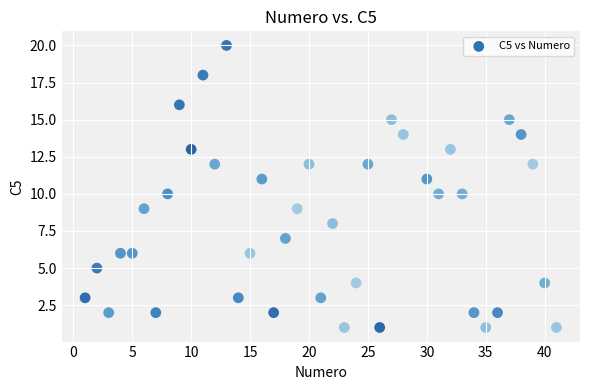

What is the range of Y values (max minus min)?

19